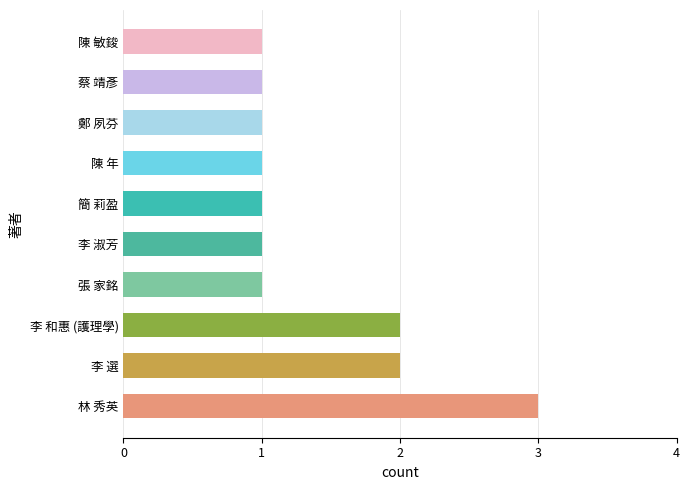

Approximately how many times larger is the value at 李 選 compared to 李 和惠 (護理學)?

1.0